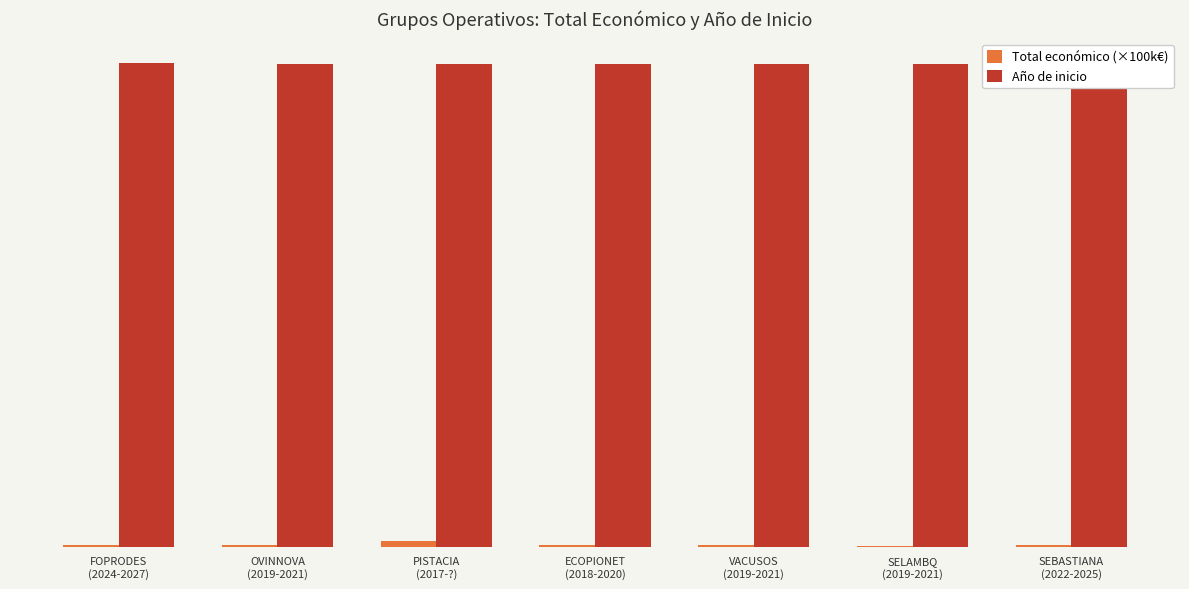

Does the chart contain stacked bars?

No